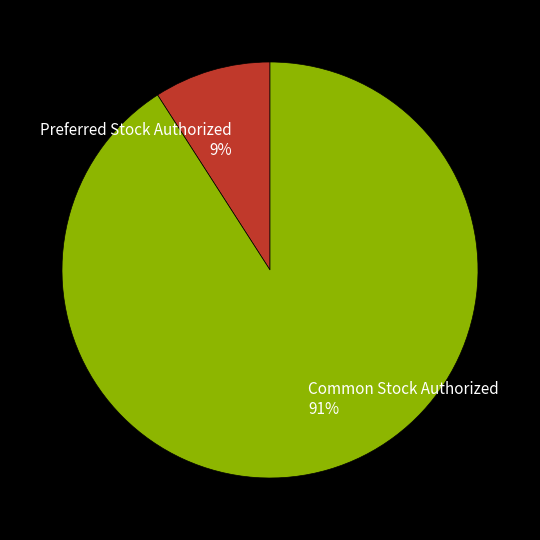

Which has a higher value, Preferred Stock Authorized or Common Stock Authorized?

Common Stock Authorized